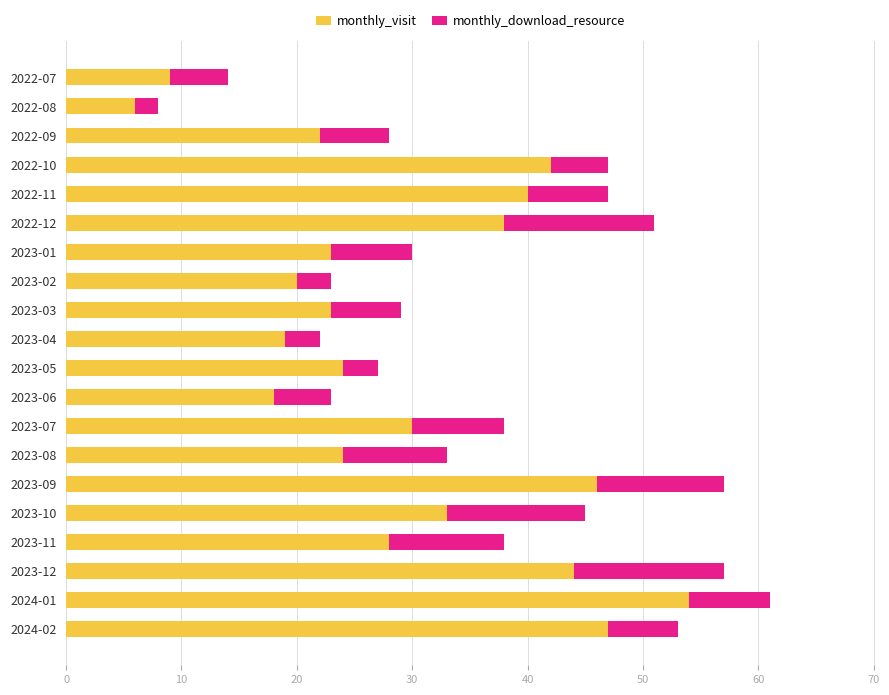

True or false: monthly_visit has a value of 59 at 2022-11.

False